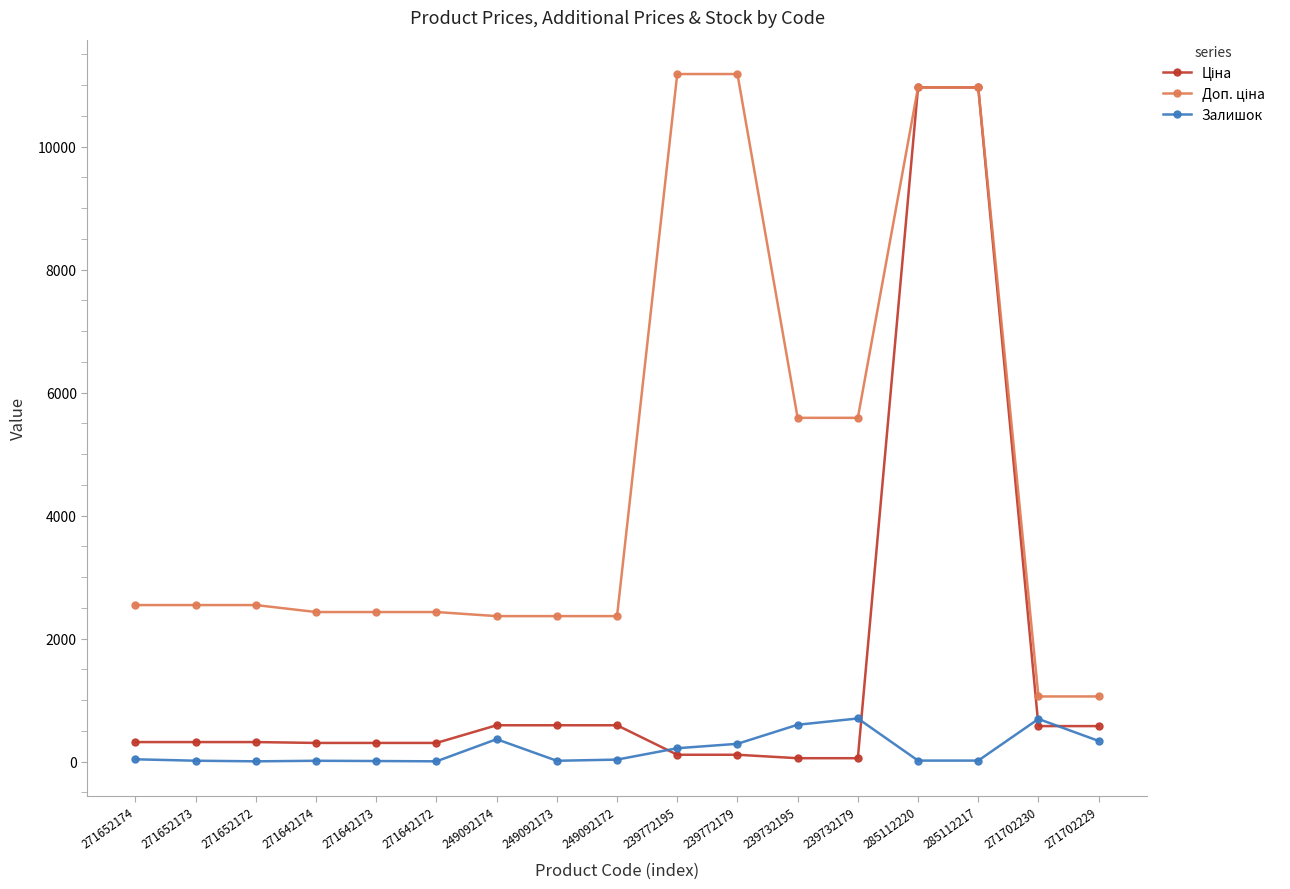

Is it true that Залишок equals 10.0 at 271642173?

True